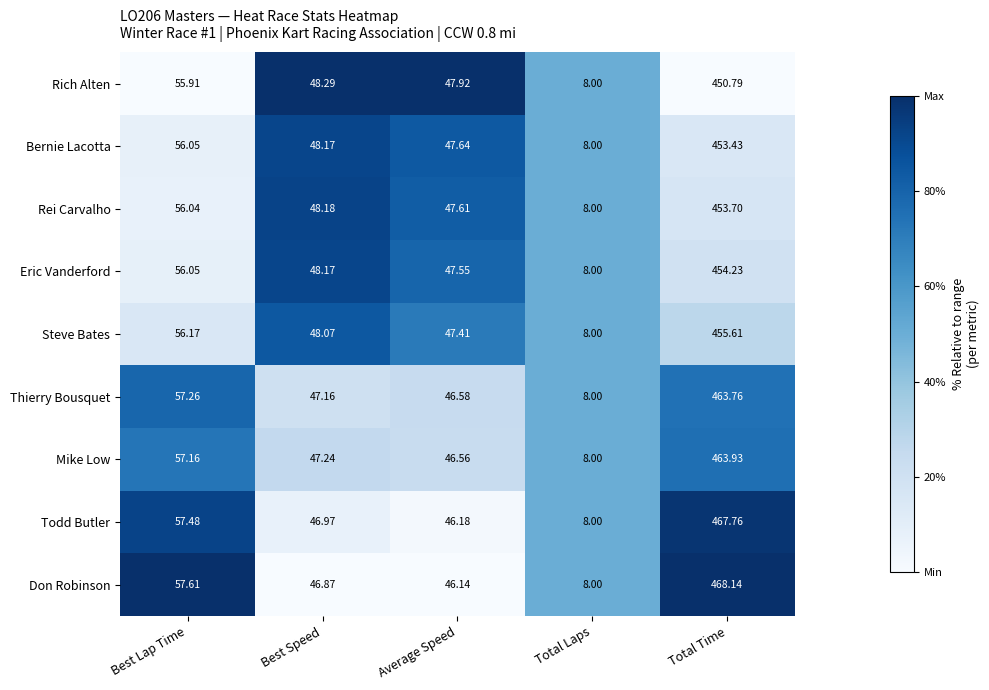

Which label corresponds to the smallest value in the chart?

Total Laps